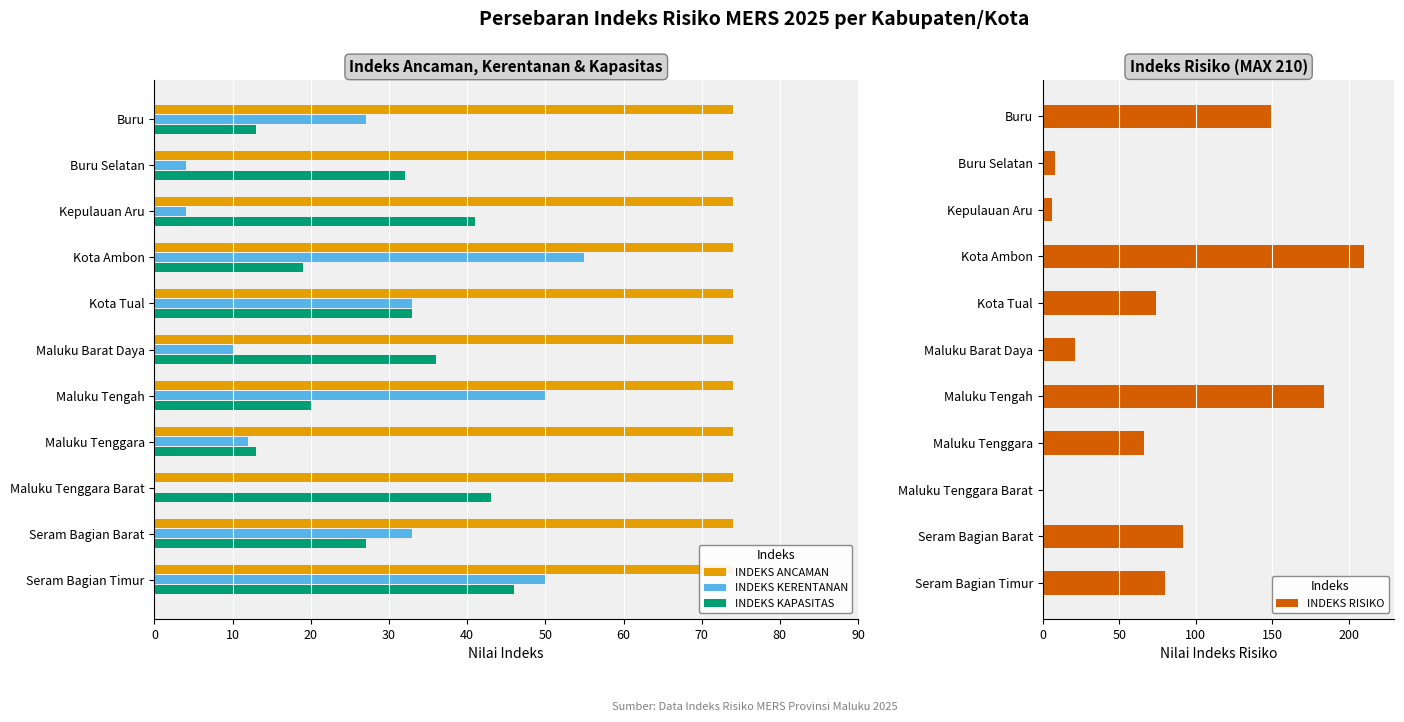

Where is INDEKS RISIKO nearest to the value 105?

Seram Bagian Barat